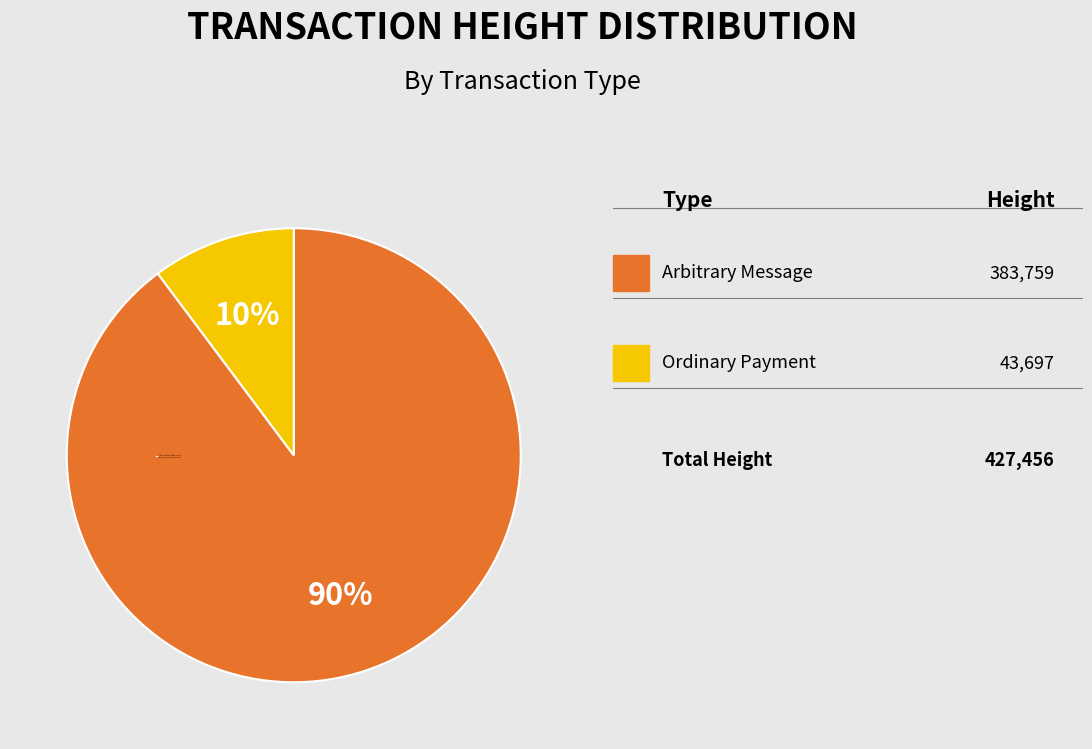

To the nearest percent, what is the difference between the largest and smallest slice percentages?

80%